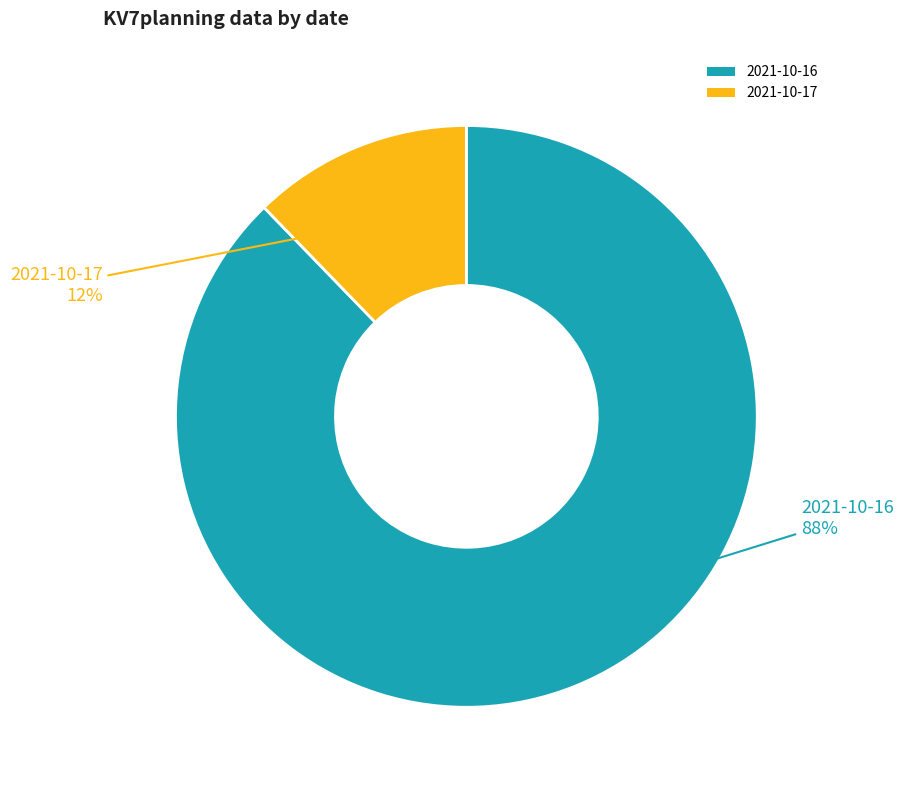

Is it true that 2021-10-16 is 88% of the pie?

True